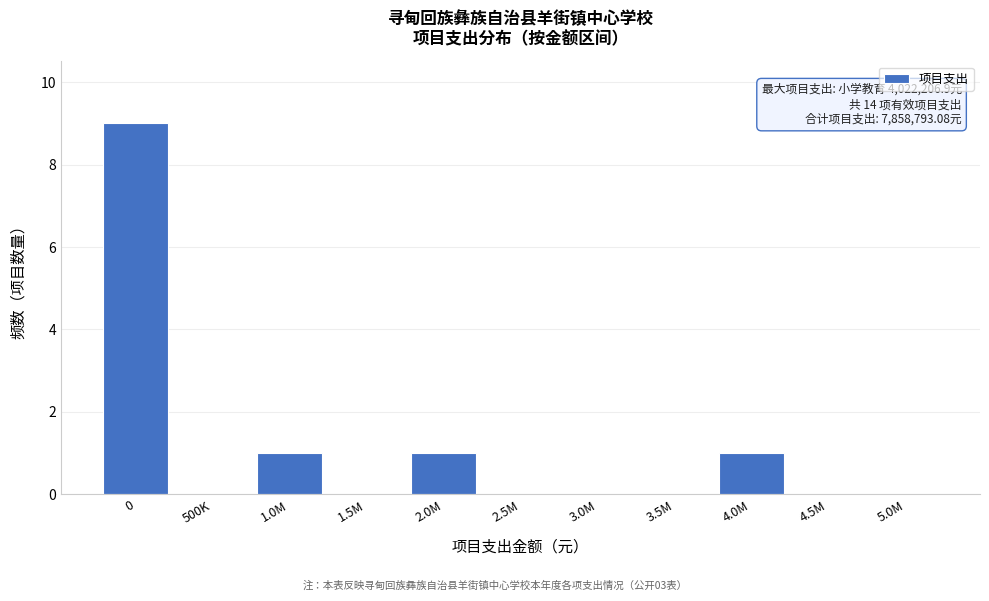

Reading left to right, transcribe all the data shown in this chart.

0=9	500K=0	1.0M=1	1.5M=0	2.0M=1	2.5M=0	3.0M=0	3.5M=0	4.0M=1	4.5M=0	5.0M=0